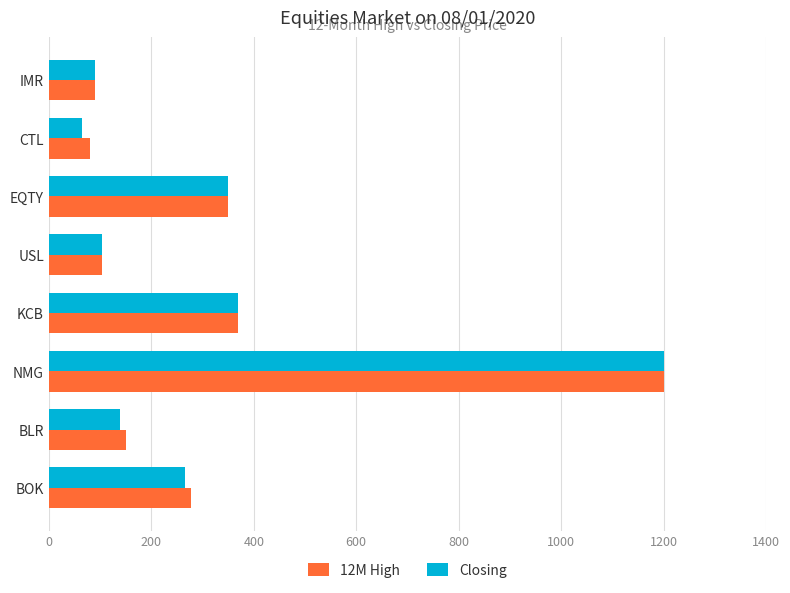

How many values in the Closing series are below 265?

4